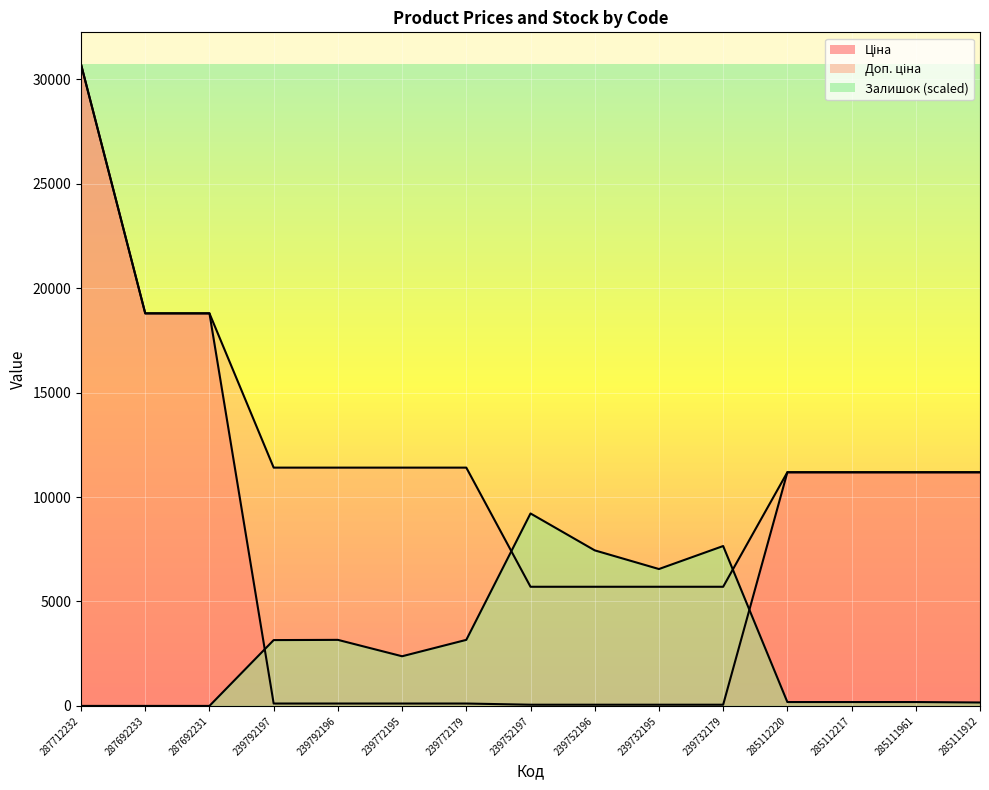

At which category does the chart reach its minimum across all series?

287712232